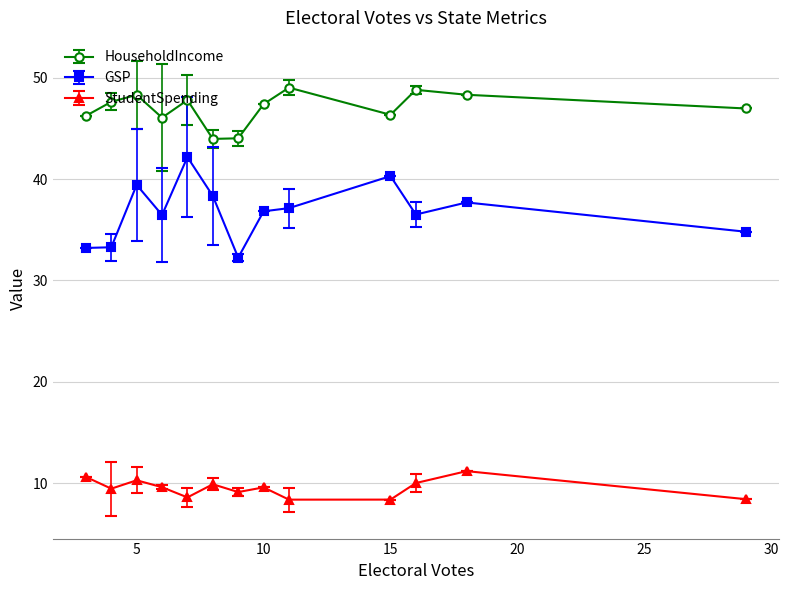

Does the chart have visible grid lines?

Yes